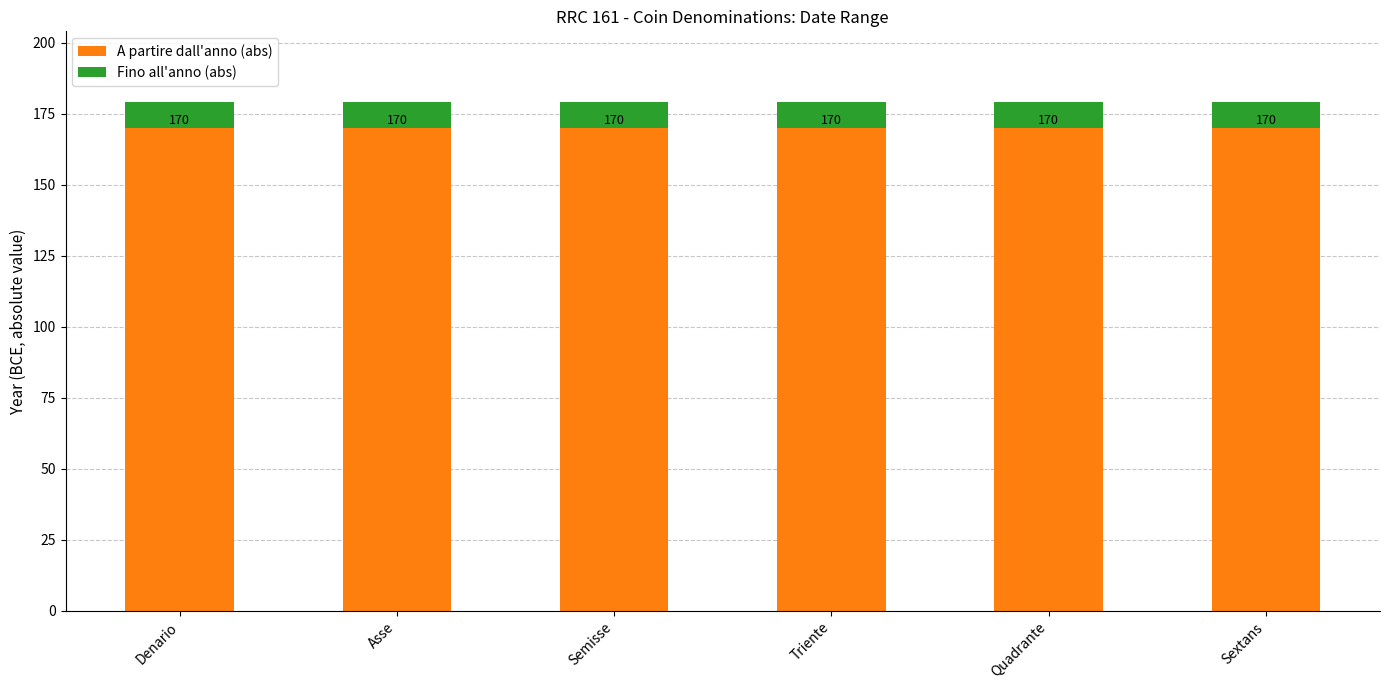

Which has a higher value, Denario or Semisse?

Denario